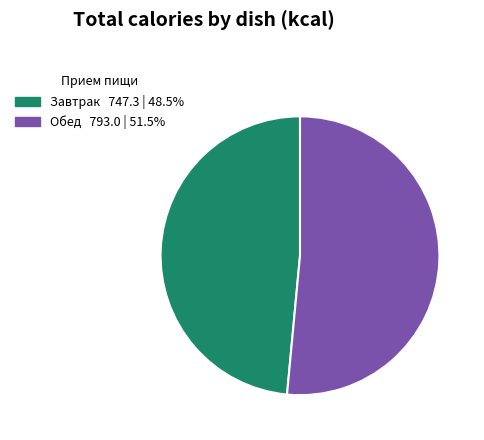

Does any single category account for the majority?

Yes